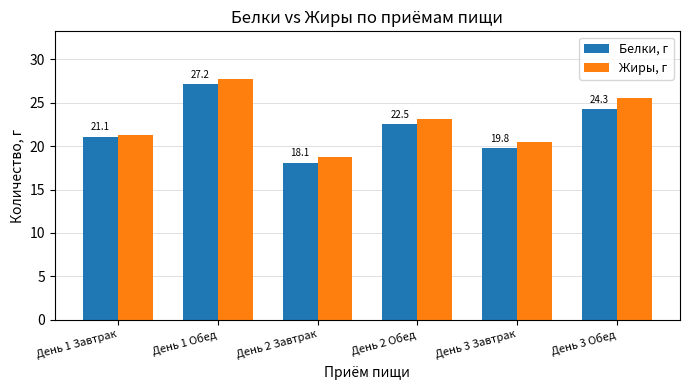

What is the approximate value of Белки, г at День 2 Завтрак?

18.1